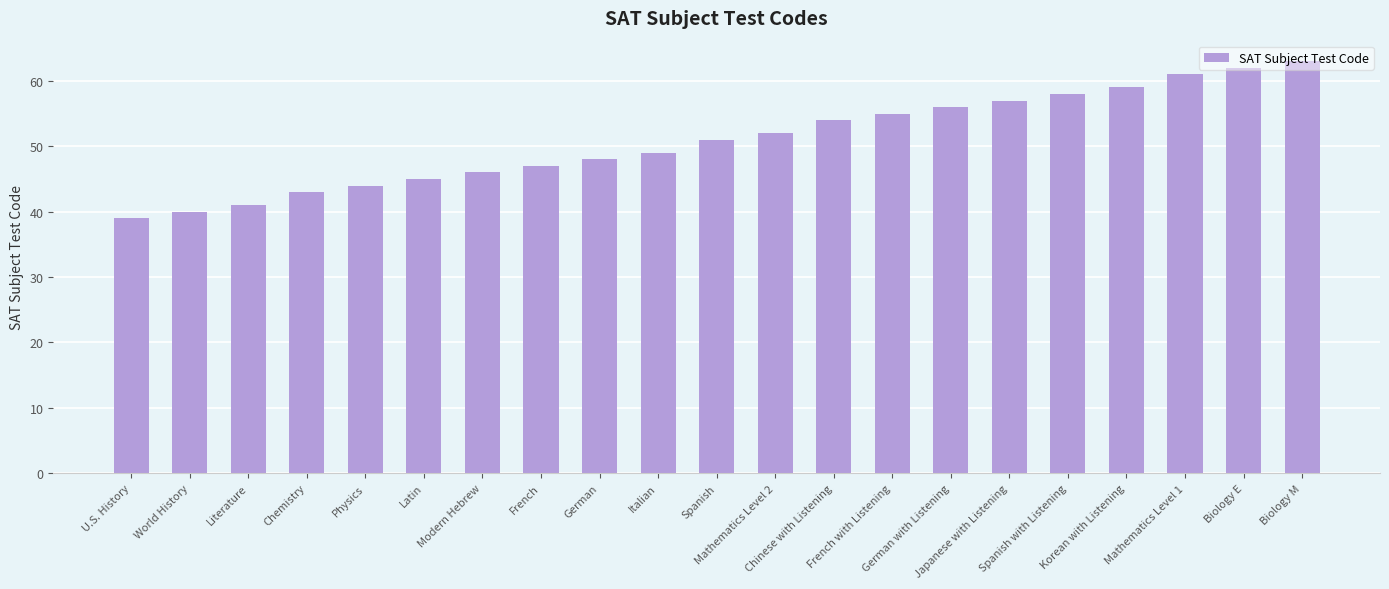

Between Italian and French, which is larger?

Italian